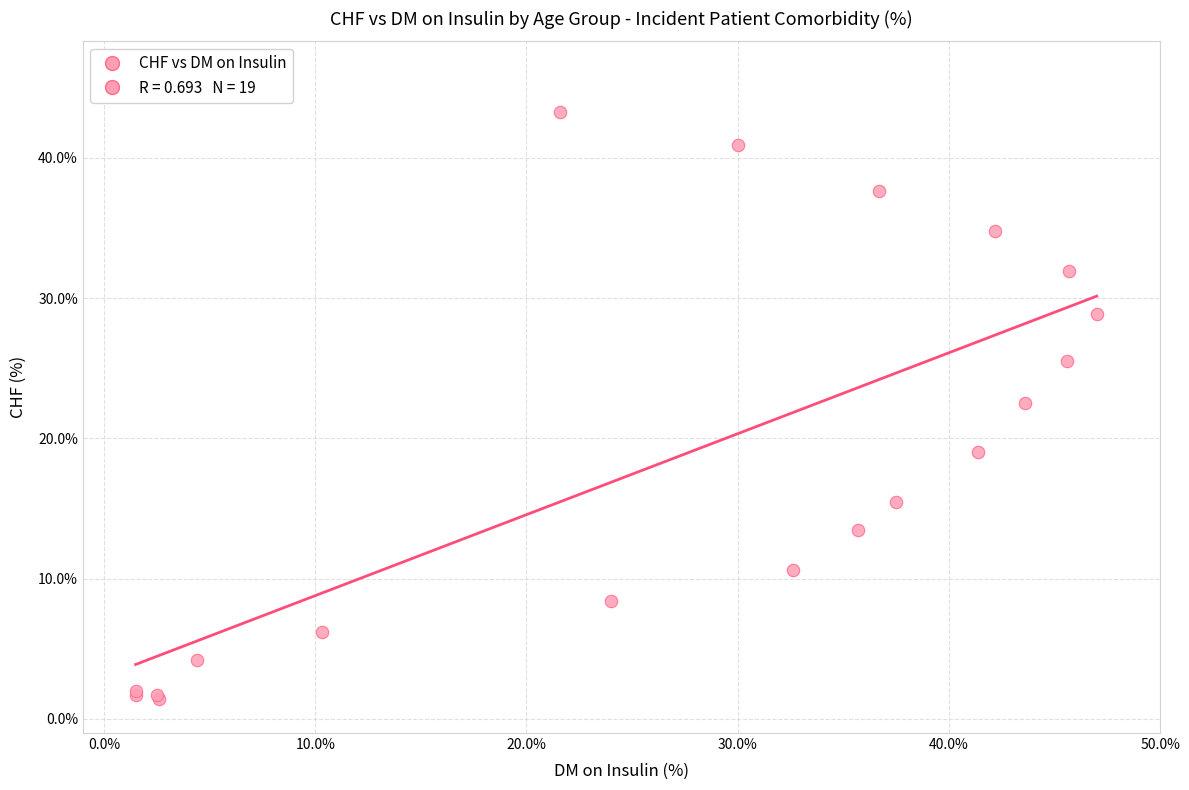

What Y value in the scatter plot is closest to 22?

22.5